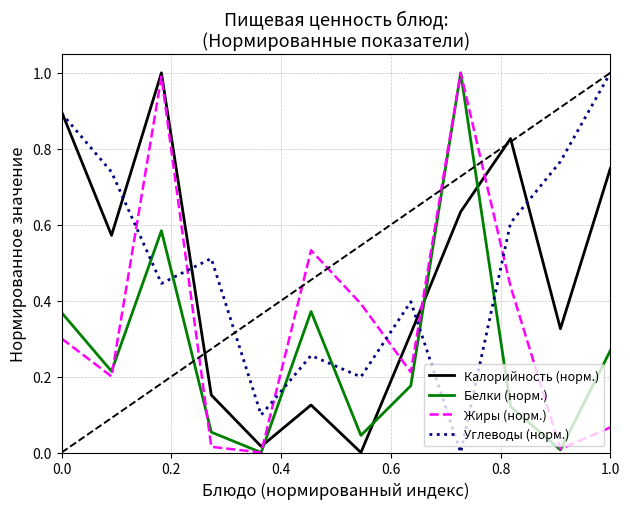

Which series ends up on top after the final intersection of Белки (норм.) and Калорийность (норм.)?

Калорийность (норм.)